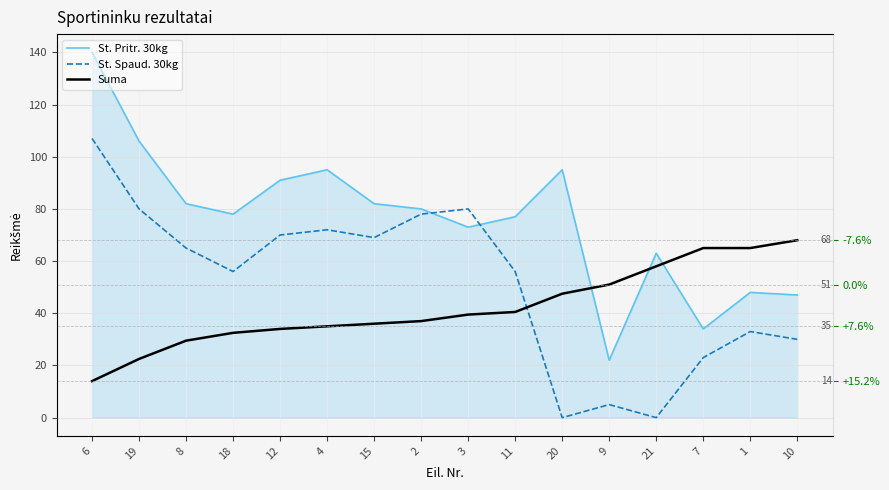

True or false: Suma has more than 0 interior local peaks.

False